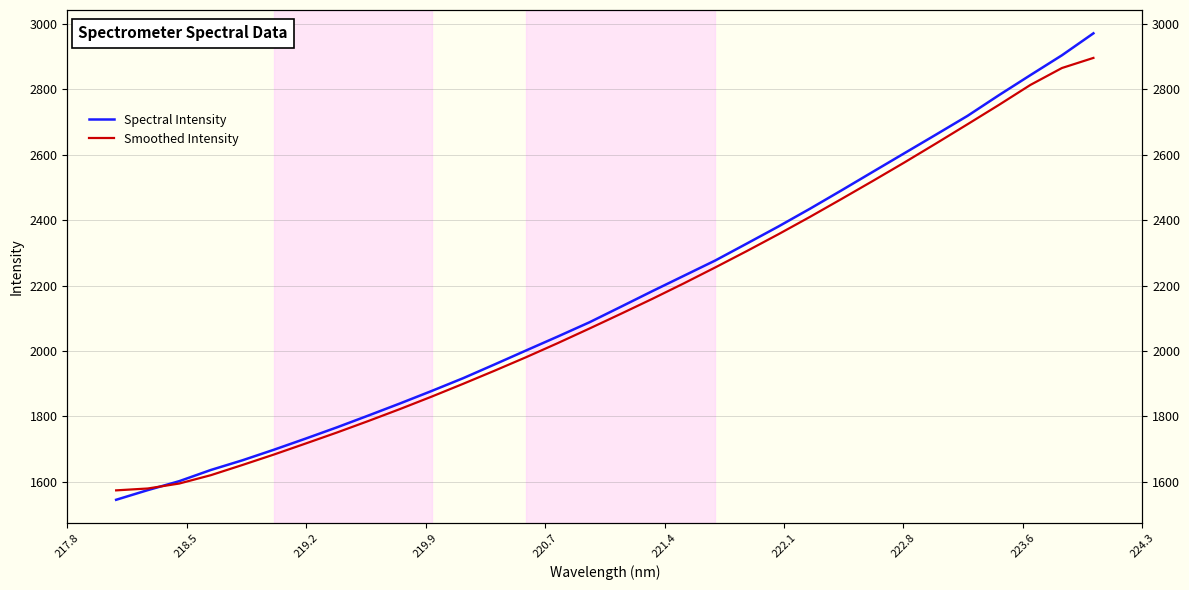

Reading right to left, what are all the values shown in this chart?

Spectral Intensity: 2971.3	2904.2	2843.5	2782.2	2718.8	2661.5	2604.7	2547.9	2490.9	2434.8	2380.6	2328.5	2276.7	2229.8	2182.9	2134.9	2087.3	2044.0	2001.6	1958.8	1916.6	1877.4	1839.4	1802.5	1766.3	1731.6	1697.7	1665.3	1635.8	1601.6	1574.1	1544.6
Smoothed Intensity: 2896.1	2865.2	2813.6	2752.5	2693.1	2634.3	2576.4	2520.1	2464.6	2409.9	2356.9	2305.5	2255.6	2206.7	2159.3	2113.4	2068.2	2023.9	1981.0	1939.6	1899.4	1860.2	1822.3	1785.8	1750.5	1716.5	1683.0	1651.0	1619.9	1594.3	1579.1	1573.4